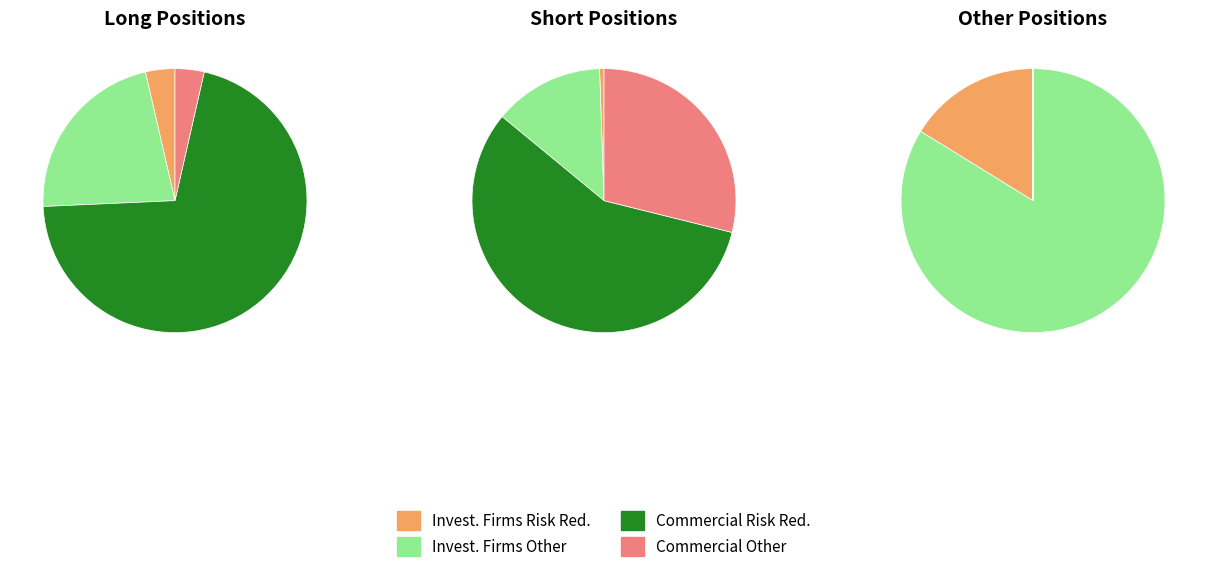

Is there any slice that represents more than half of the pie?

Yes